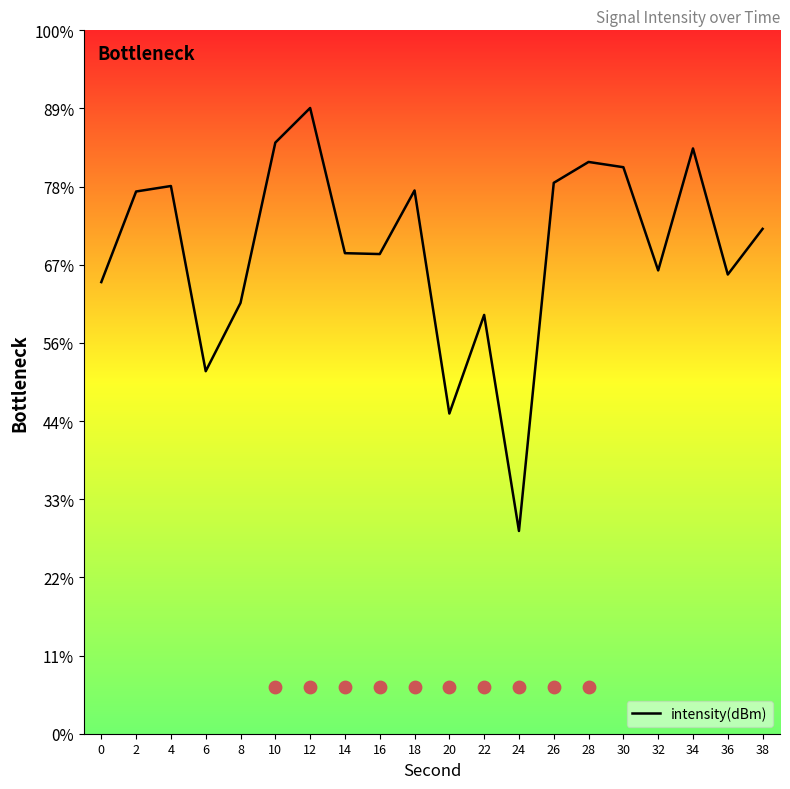

Between 4 and 18, which is larger?

4